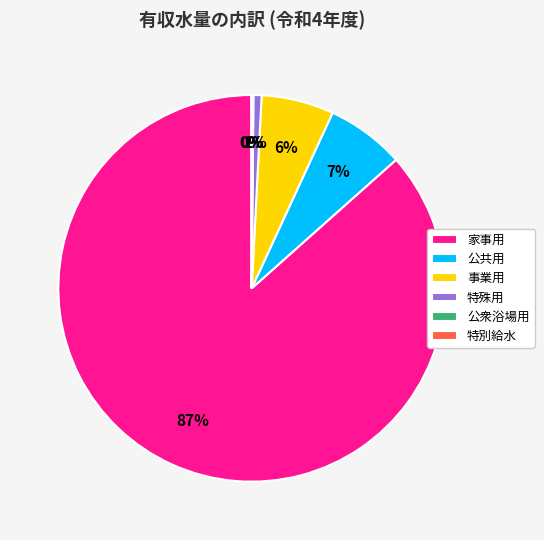

To the nearest percent, what is the average slice percentage?

17%